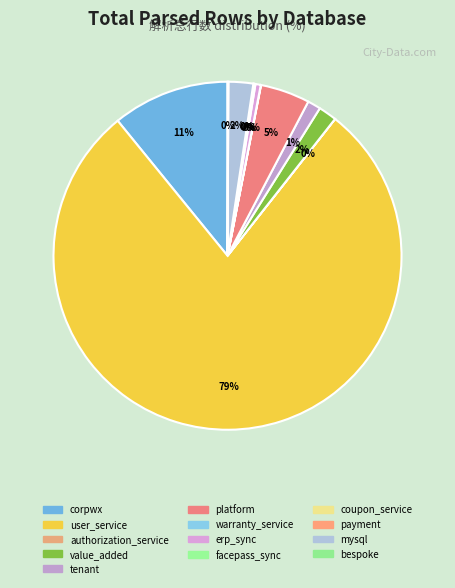

The authorization_service slice represents 0% of the pie. True or false?

True